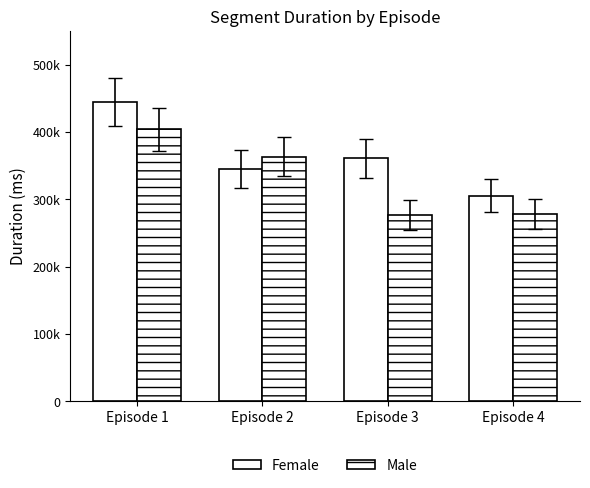

What is the total value across all series at Episode 2?

708773